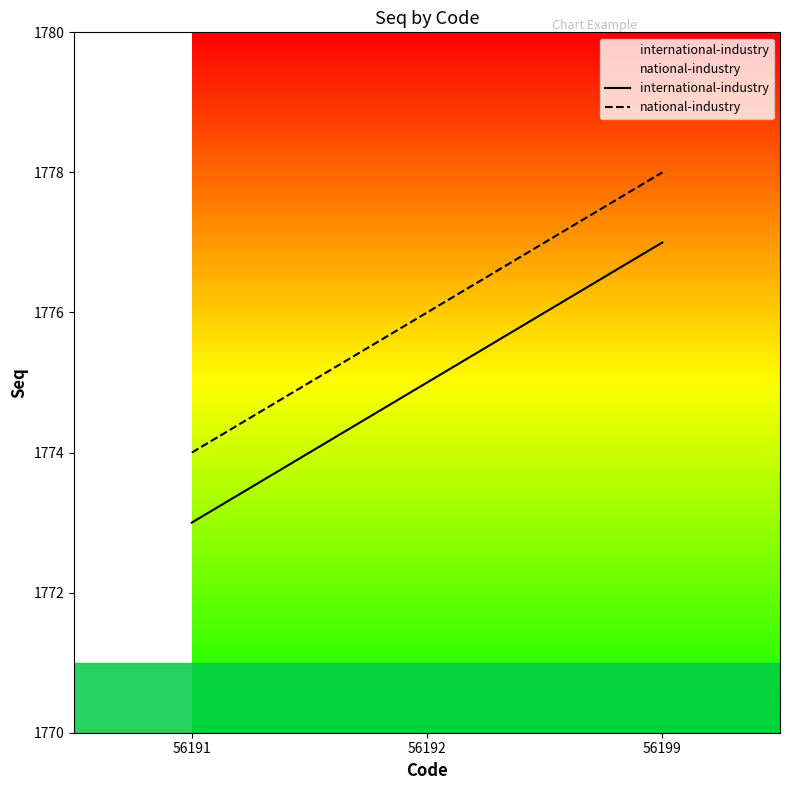

What is the approximate value of international-industry at 56191?

1773